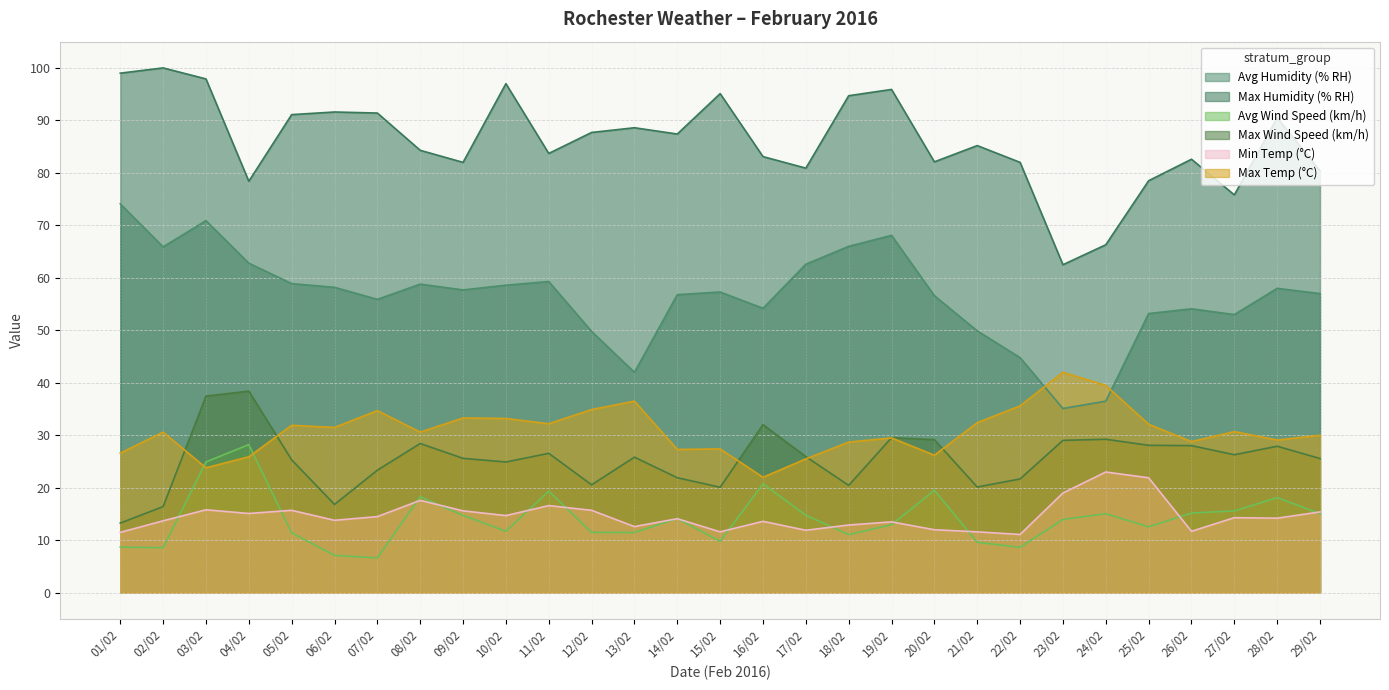

How many data points does each series have?

29